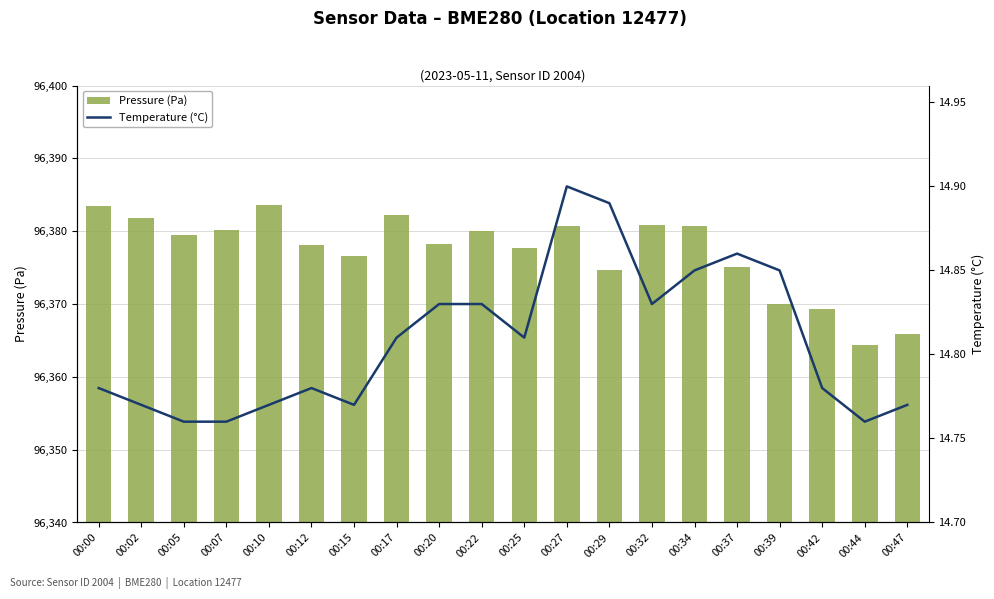

At which label is Pressure (Pa) closest to 96373?

00:29